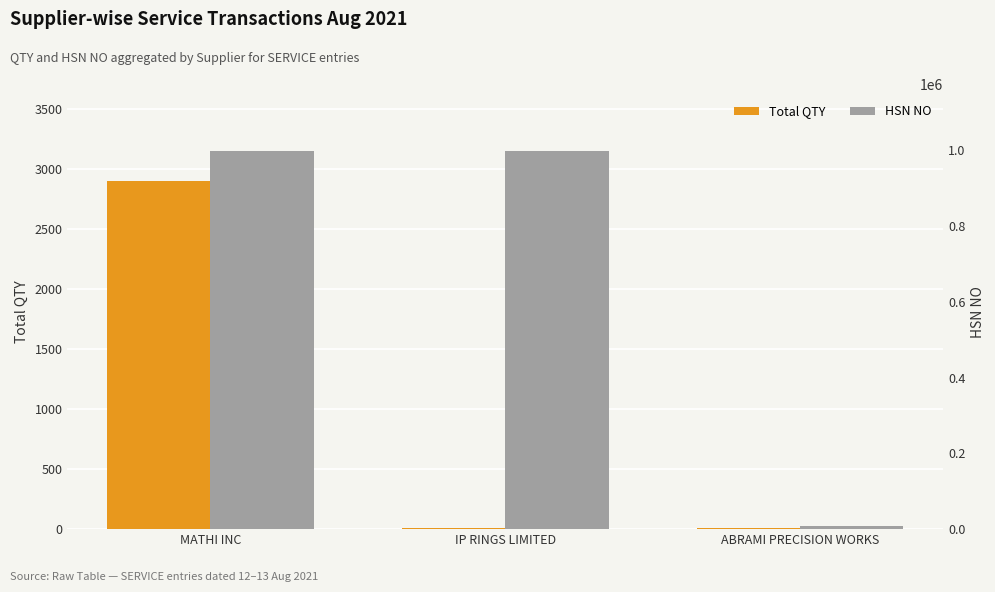

Is it true that HSN NO equals 631556 at IP RINGS LIMITED?

False